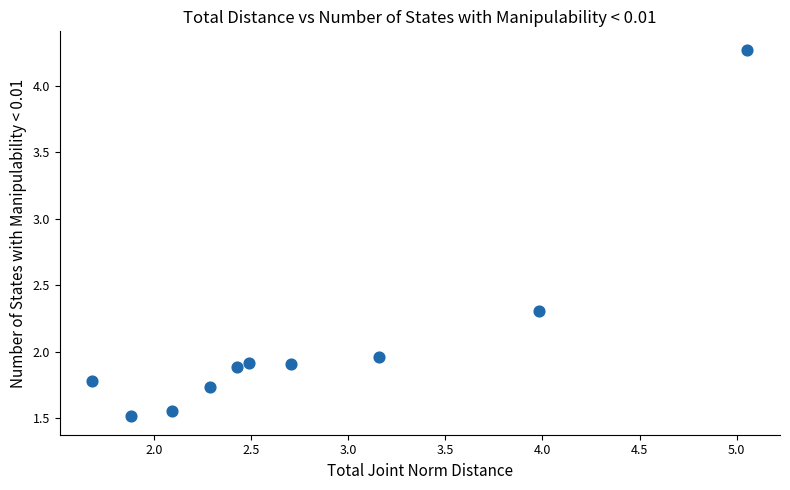

What is the average Y value?

2.1